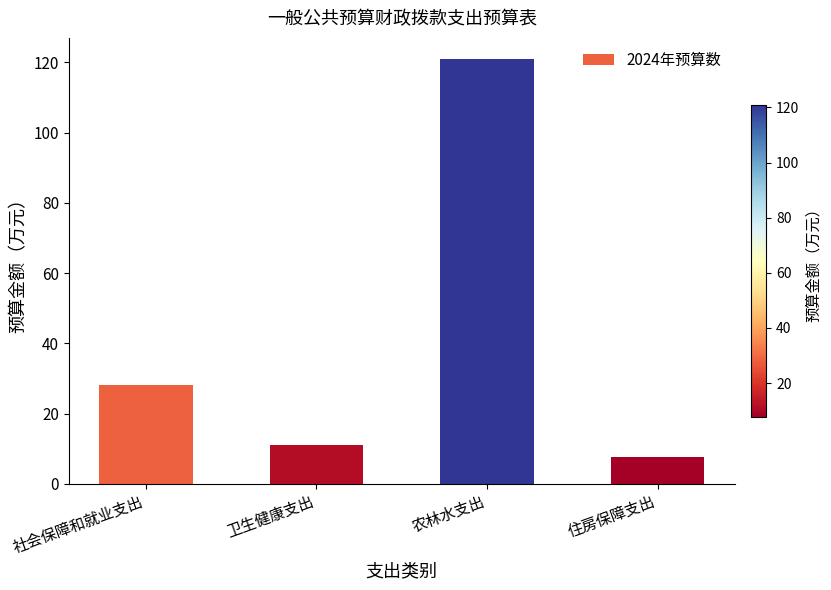

Approximately how many times larger is the value at 住房保障支出 compared to 卫生健康支出?

0.7